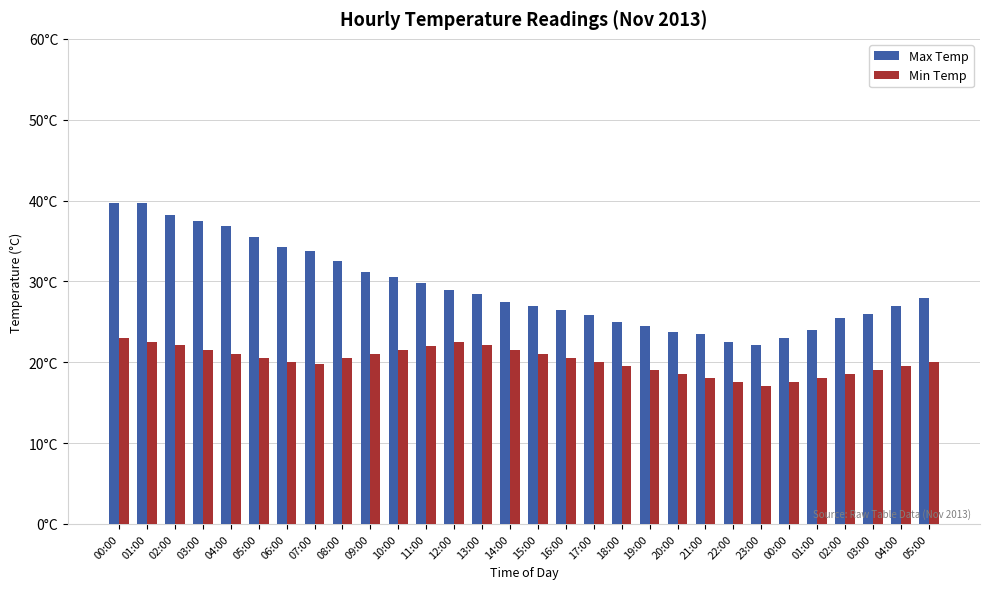

What is the average value of the Min Temp series?

20.2